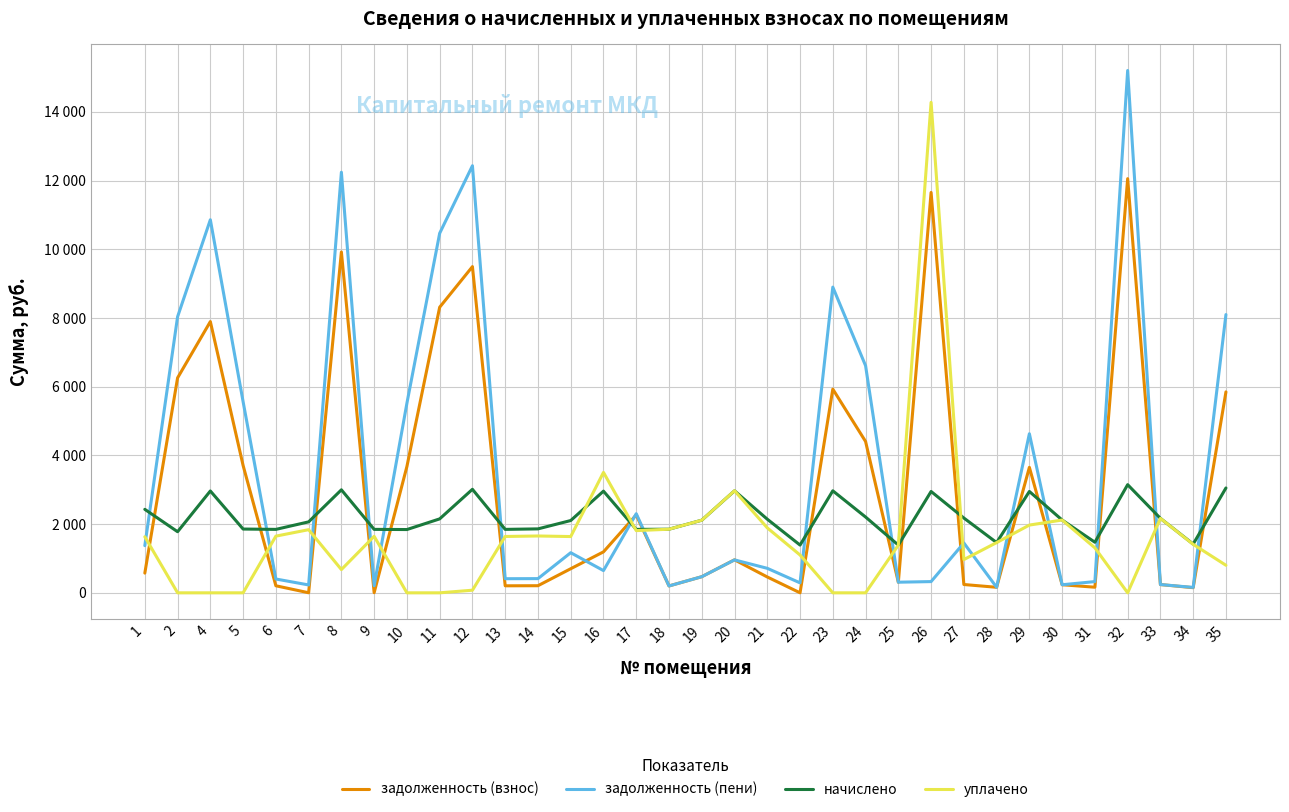

Is this an area chart (filled region under the line)?

No